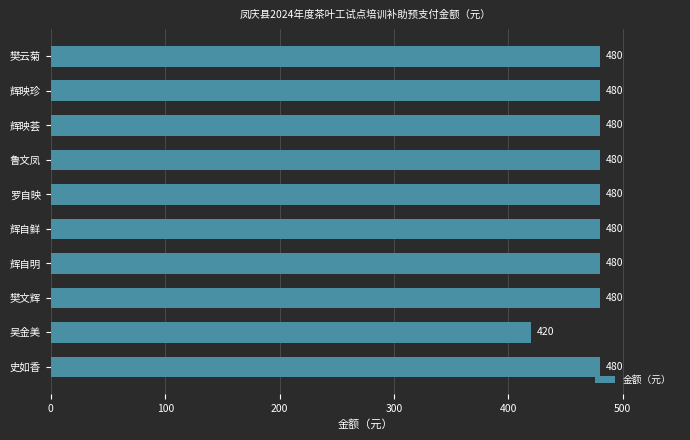

What is the minimum value shown in the chart?

420